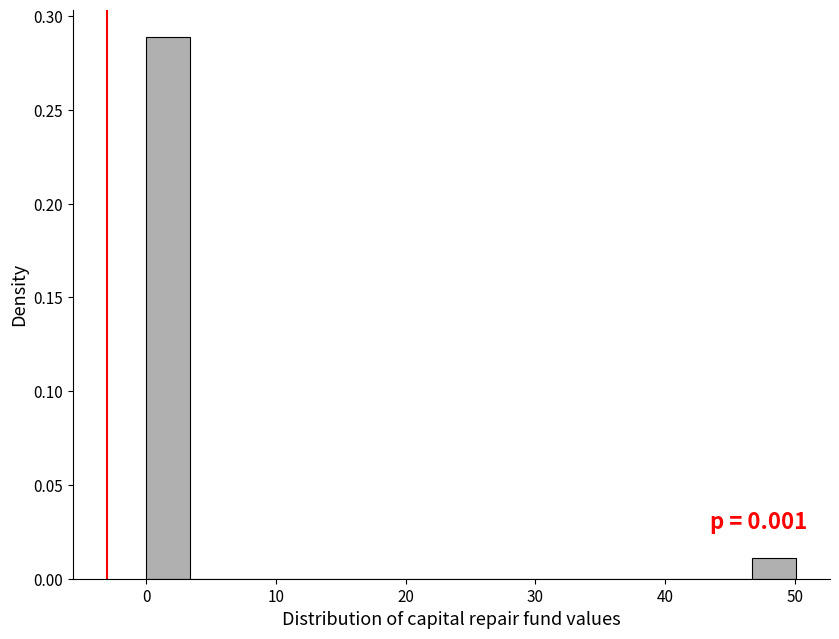

Read against the x-axis, roughly where is the centre of the tallest bar?

2